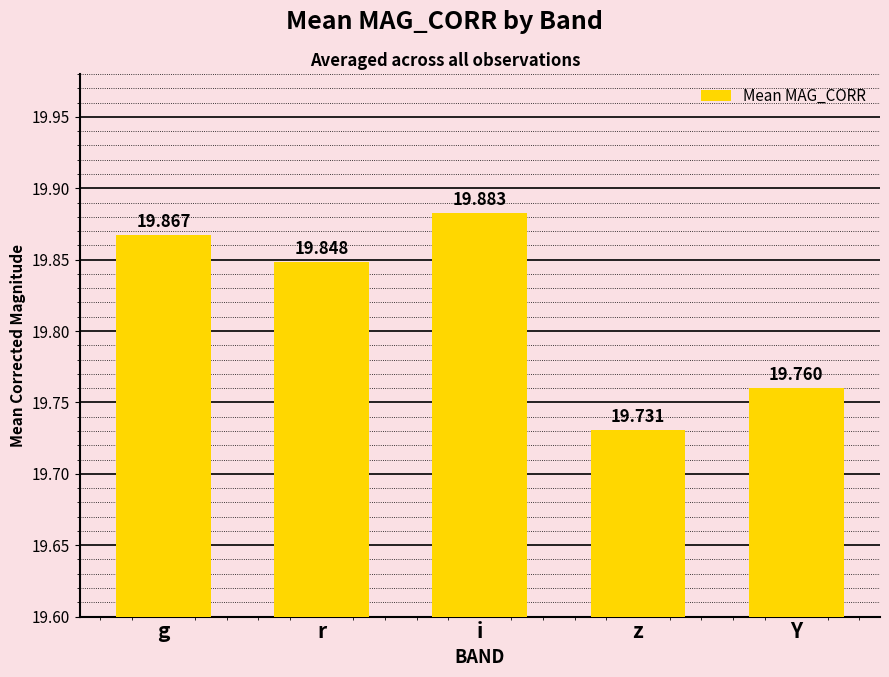

List the labels in order of value, smallest first.

z, Y, r, g, i